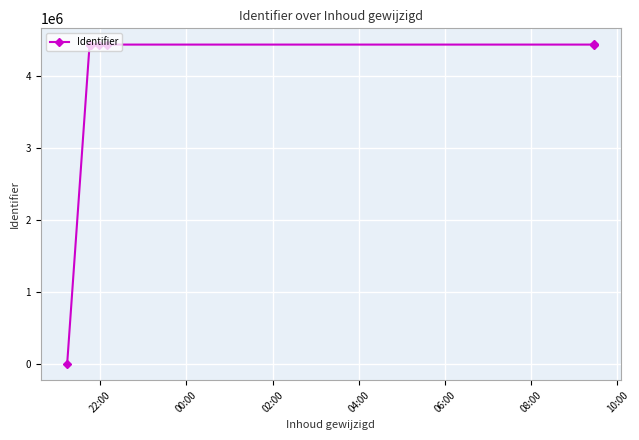

What is the change in value from 00:00 to 08:00?

+96